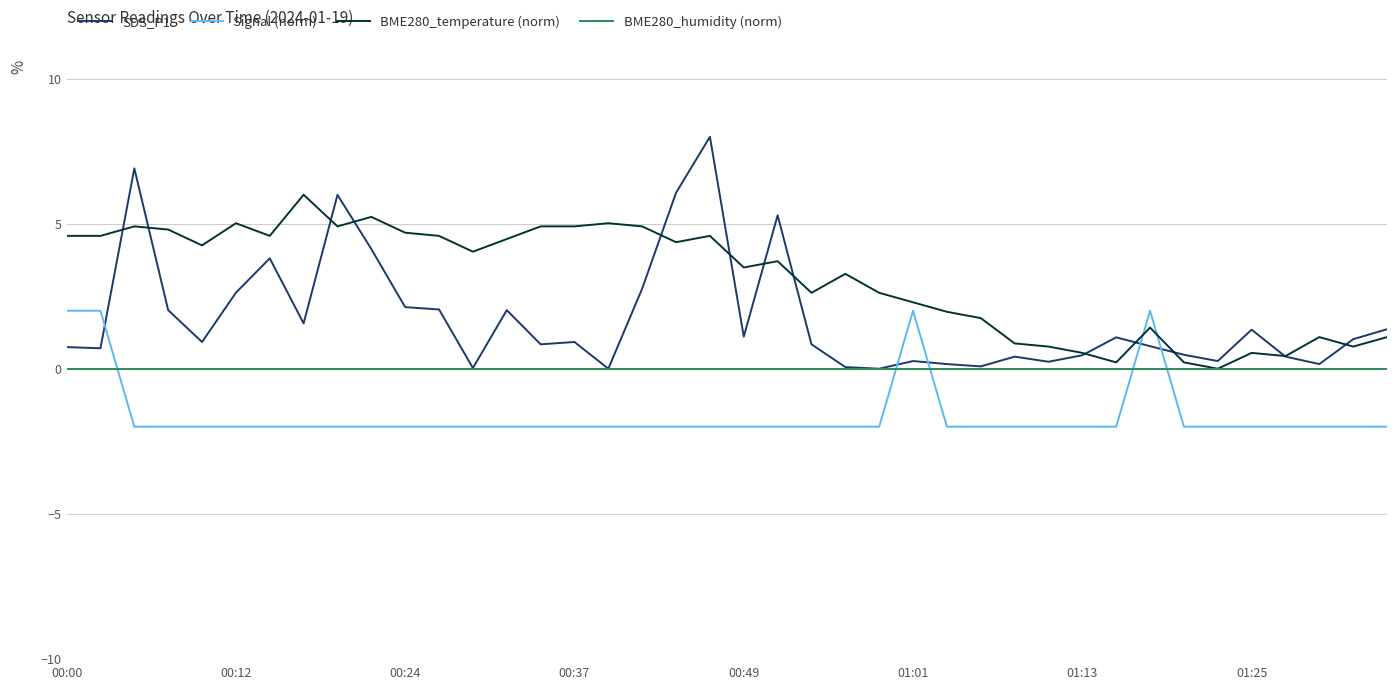

What is the minimum value shown in the chart?

-2.0